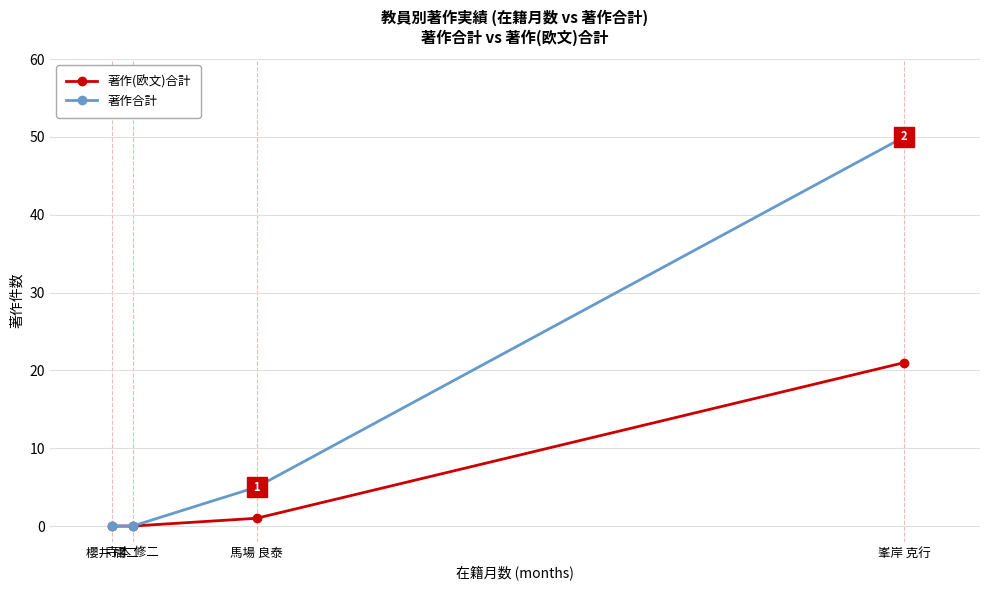

What are all the series names shown in the legend?

著作(欧文)合計, 著作合計